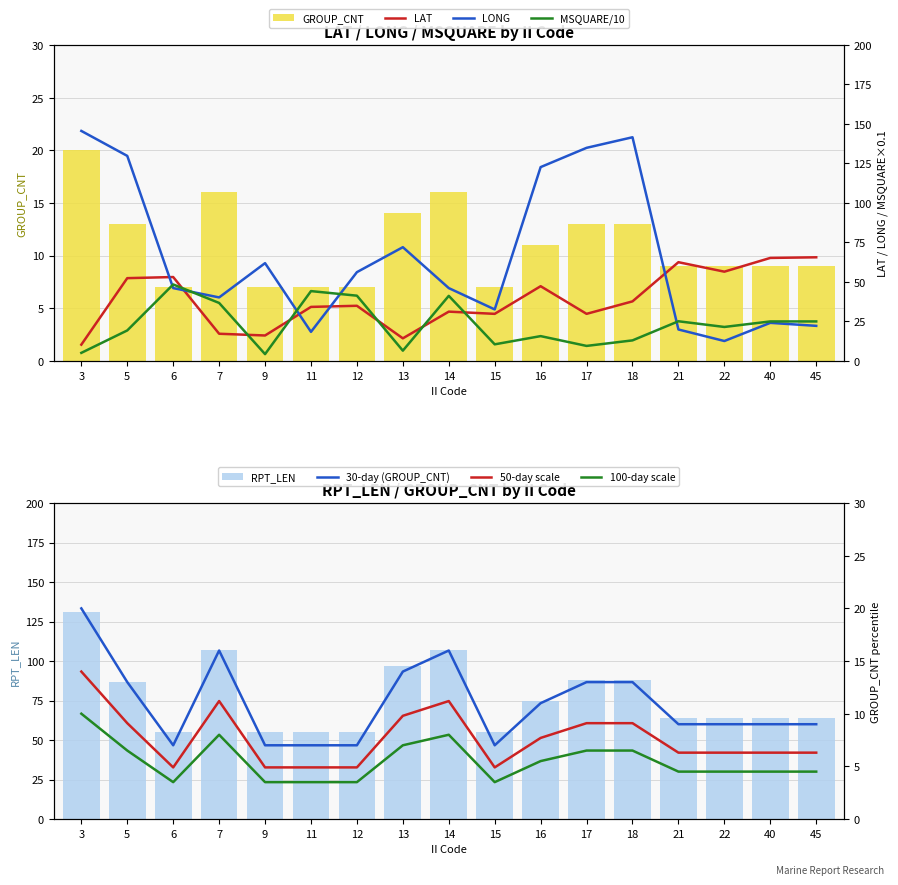

Reading right to left, list all the values displayed in this chart.

LAT: 45=65.6	40=65.2	22=56.5	21=62.5	18=37.7	17=29.8	16=47.3	15=29.8	14=31.2	13=14.3	12=34.9	11=34.2	9=16.1	7=17.2	6=53.1	5=52.4	3=10.3
LONG: 45=22.2	40=24.1	22=12.6	21=19.9	18=141.6	17=134.9	16=122.7	15=32.6	14=46.1	13=72.0	12=56.2	11=18.4	9=61.9	7=40.2	6=46.1	5=129.8	3=145.6
MSQUARE: 45=25.0	40=25.0	22=21.5	21=25.1	18=13.0	17=9.5	16=15.7	15=10.5	14=41.2	13=6.5	12=41.3	11=44.2	9=4.3	7=36.7	6=48.4	5=19.3	3=5.1
RPT_LEN: 45=64.0	40=64.0	22=64.0	21=64.0	18=88.0	17=88.0	16=75.0	15=55.0	14=107.0	13=97.0	12=55.0	11=55.0	9=55.0	7=107.0	6=55.0	5=87.0	3=131.0
GROUP_CNT: 45=9.0	40=9.0	22=9.0	21=9.0	18=13.0	17=13.0	16=11.0	15=7.0	14=16.0	13=14.0	12=7.0	11=7.0	9=7.0	7=16.0	6=7.0	5=13.0	3=20.0